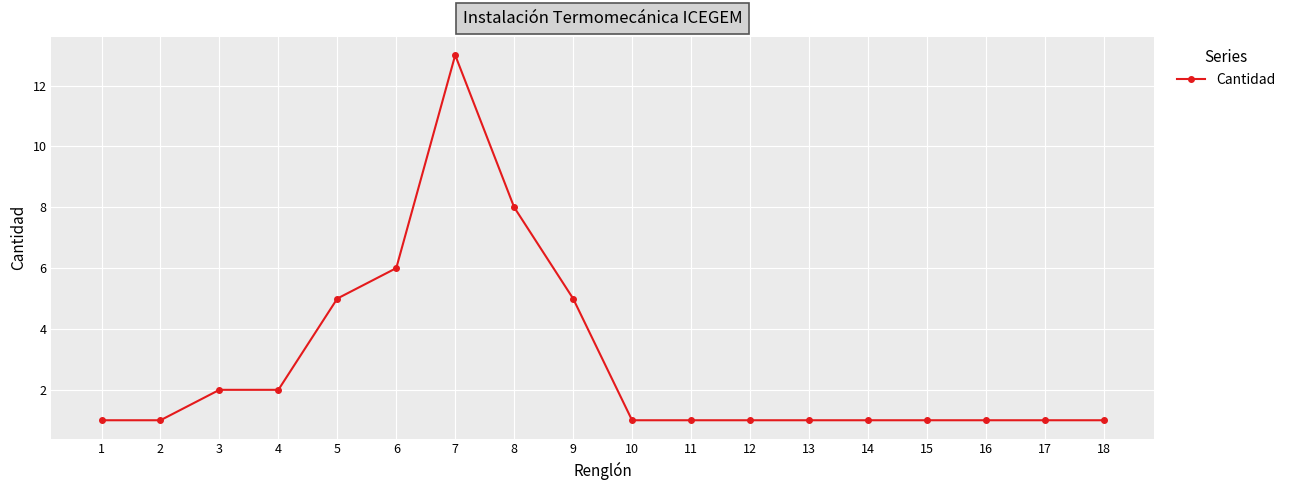

Is it true that the value at 7 is 19?

False